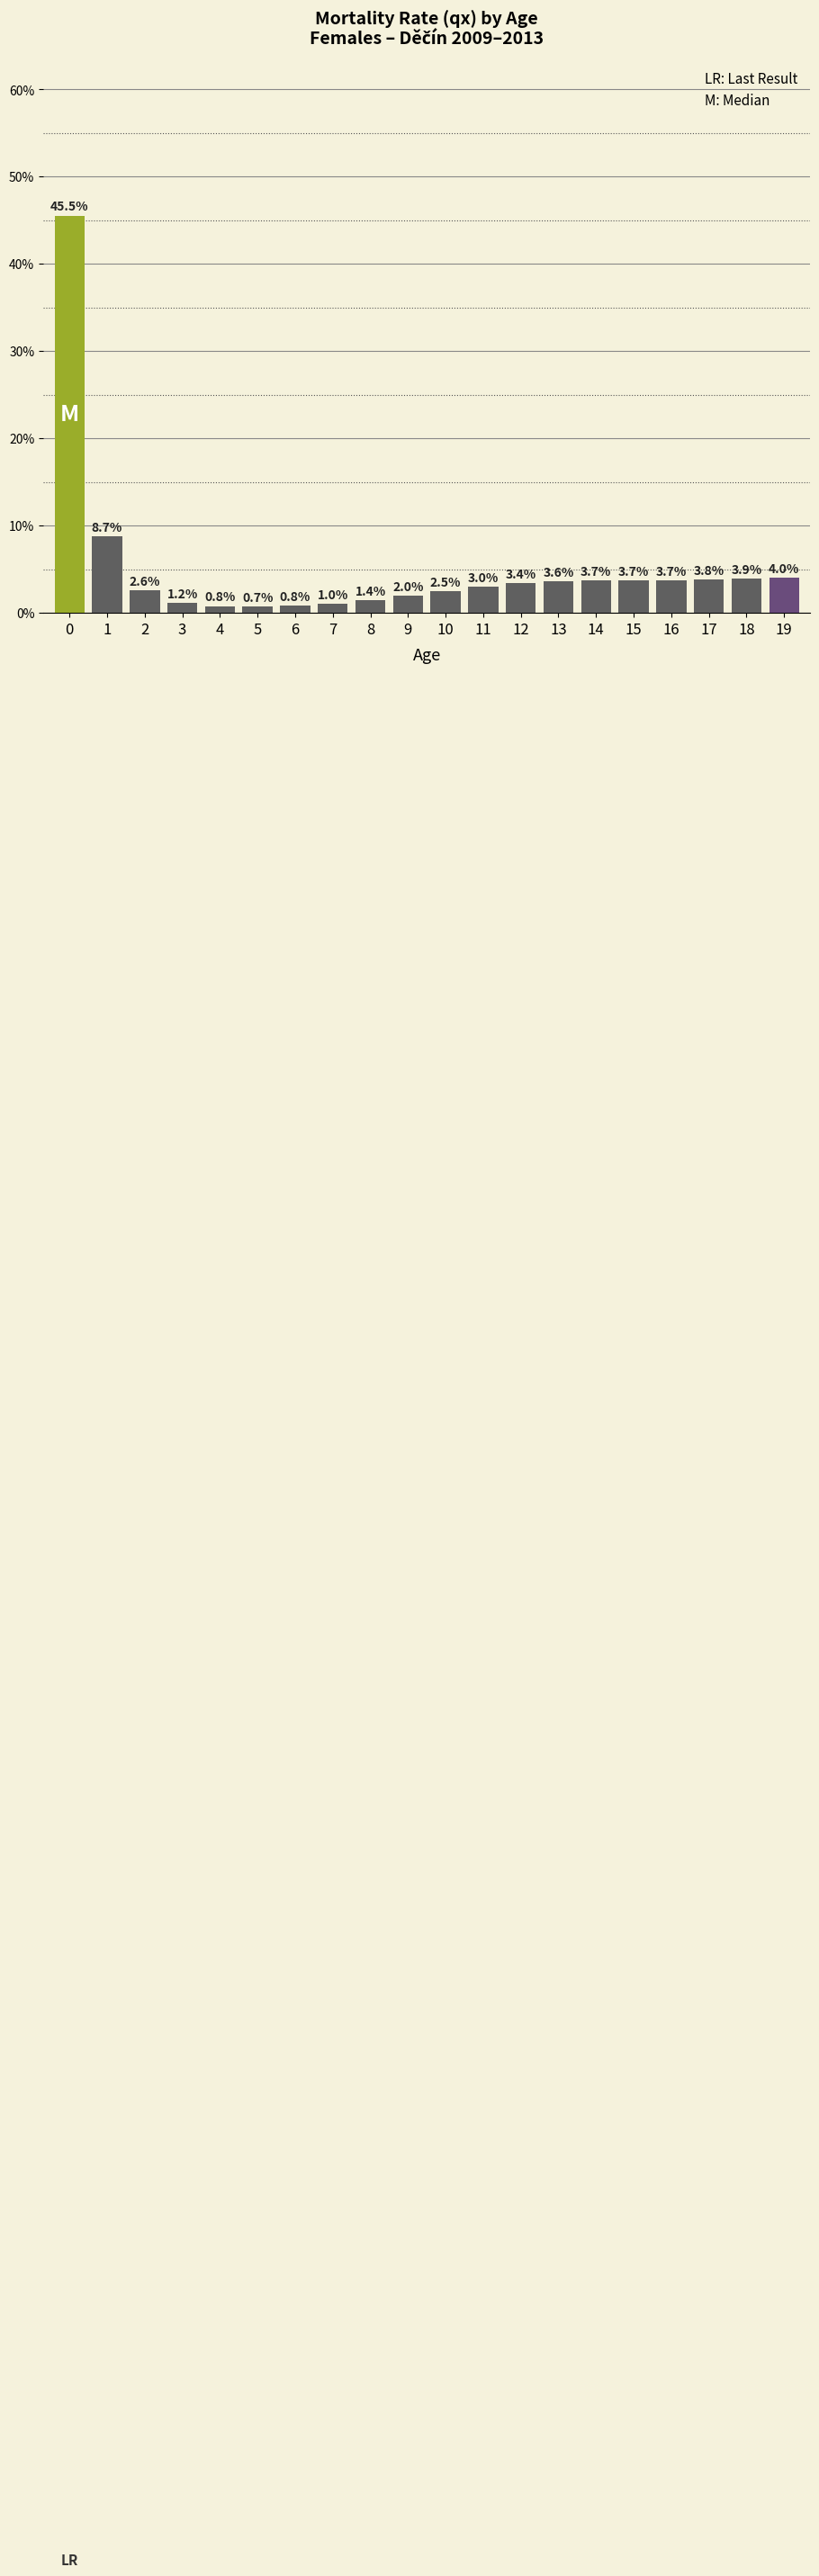

Reading left to right, extract all data points from this chart.

0=45.5	1=8.7	2=2.6	3=1.2	4=0.8	5=0.7	6=0.8	7=1.0	8=1.4	9=2.0	10=2.5	11=3.0	12=3.4	13=3.6	14=3.7	15=3.7	16=3.7	17=3.8	18=3.9	19=4.0